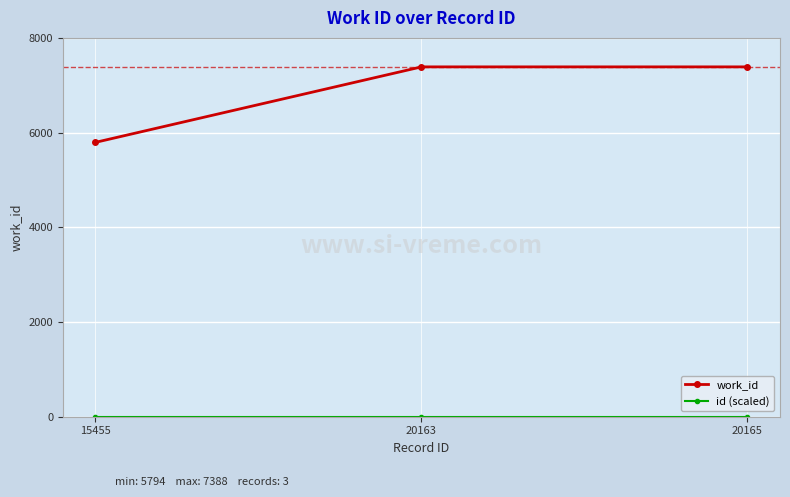

Count the number of categories in the chart.

3